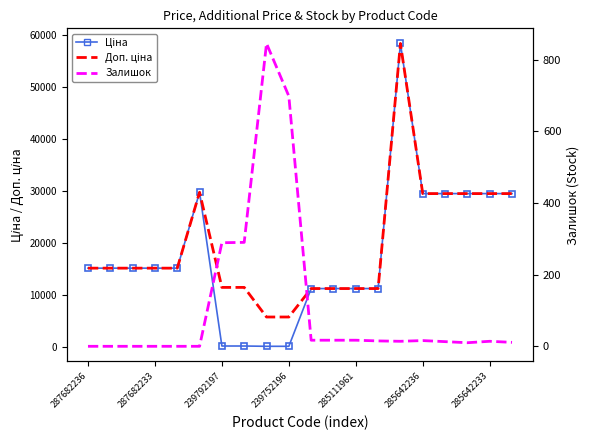

True or false: Ціна and Доп. ціна intersect in this chart.

False